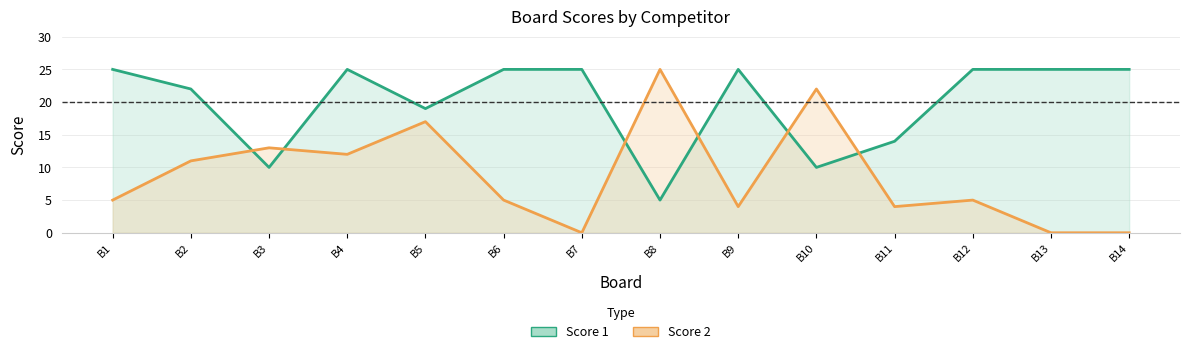

How many lines are shown in the chart?

2